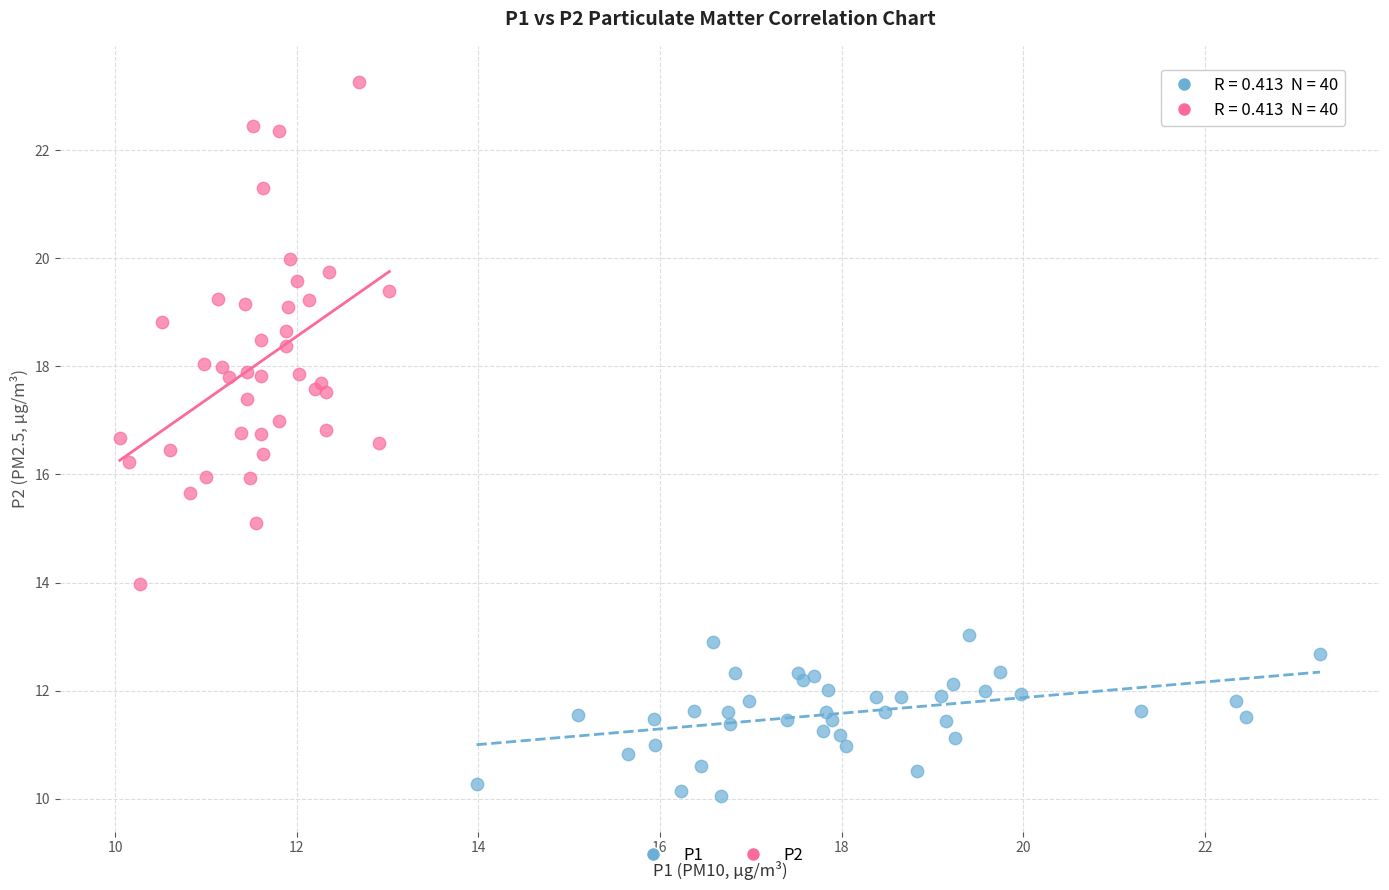

Which series reaches the minimum Y coordinate?

P1